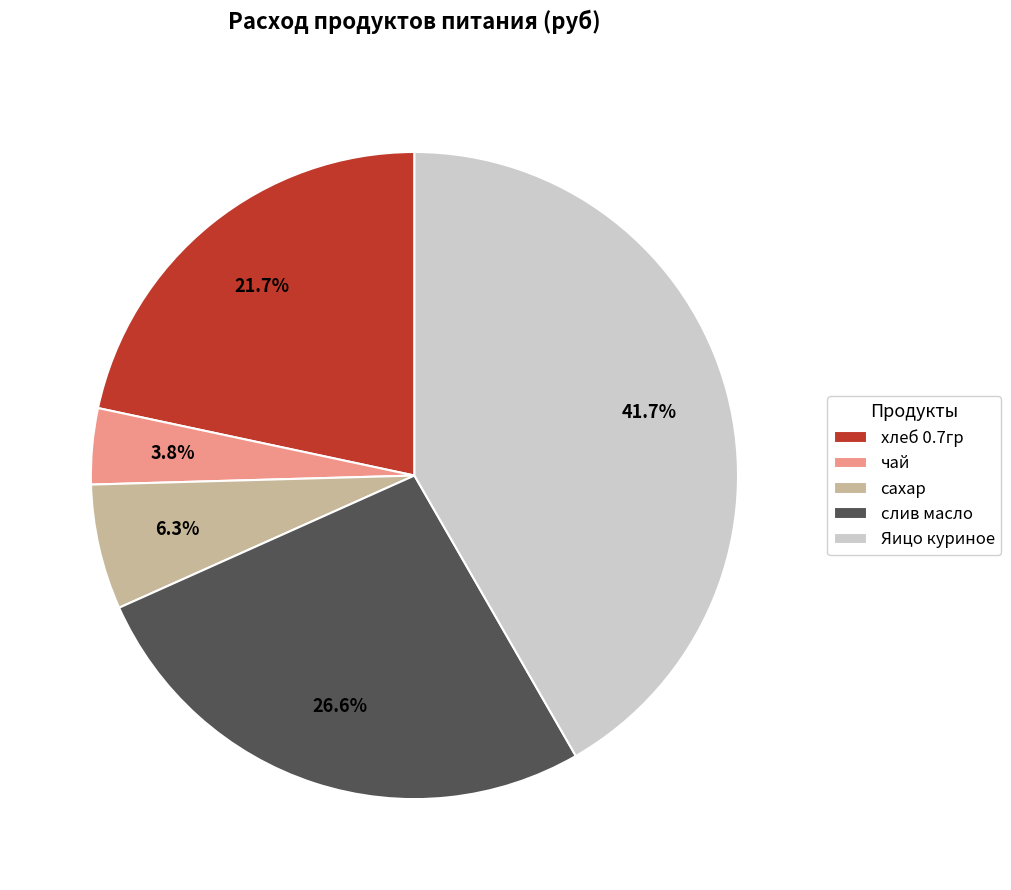

Do хлеб 0.7гр and слив масло together represent more than half of the pie?

No